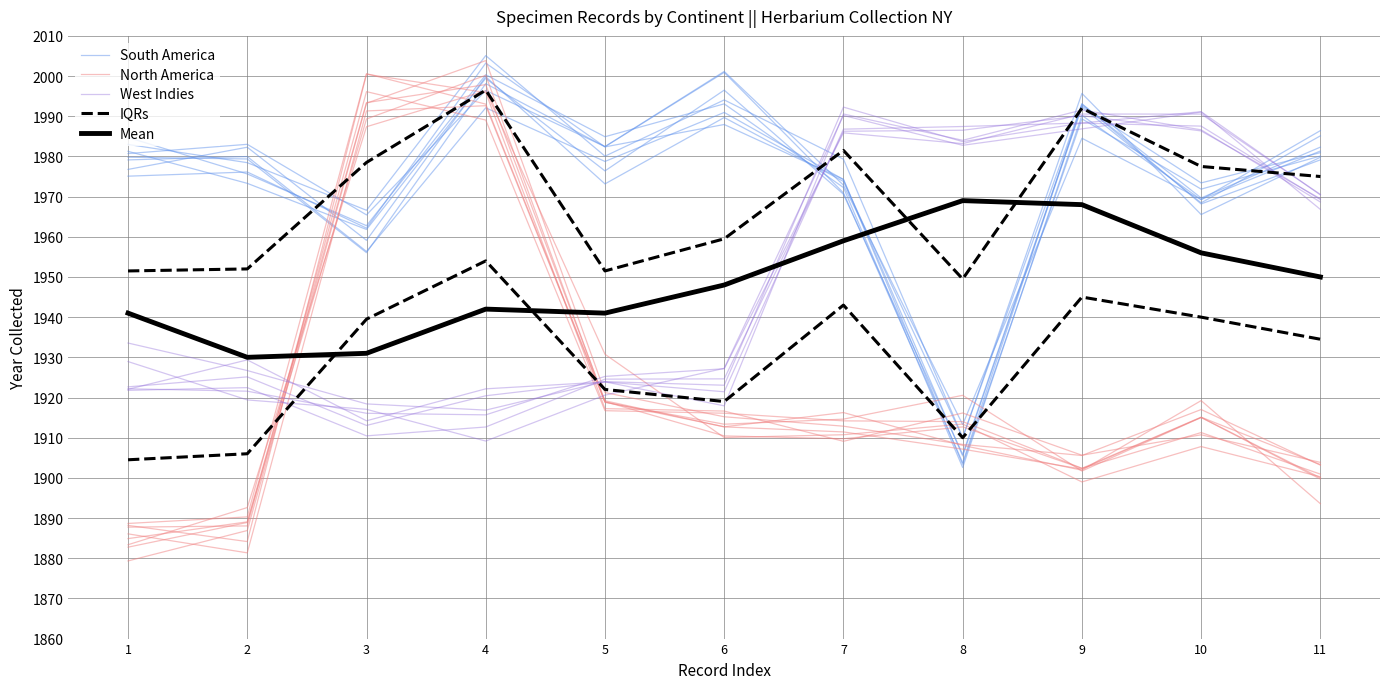

What is the value of the North America point at the 10th from the left?

1915.0